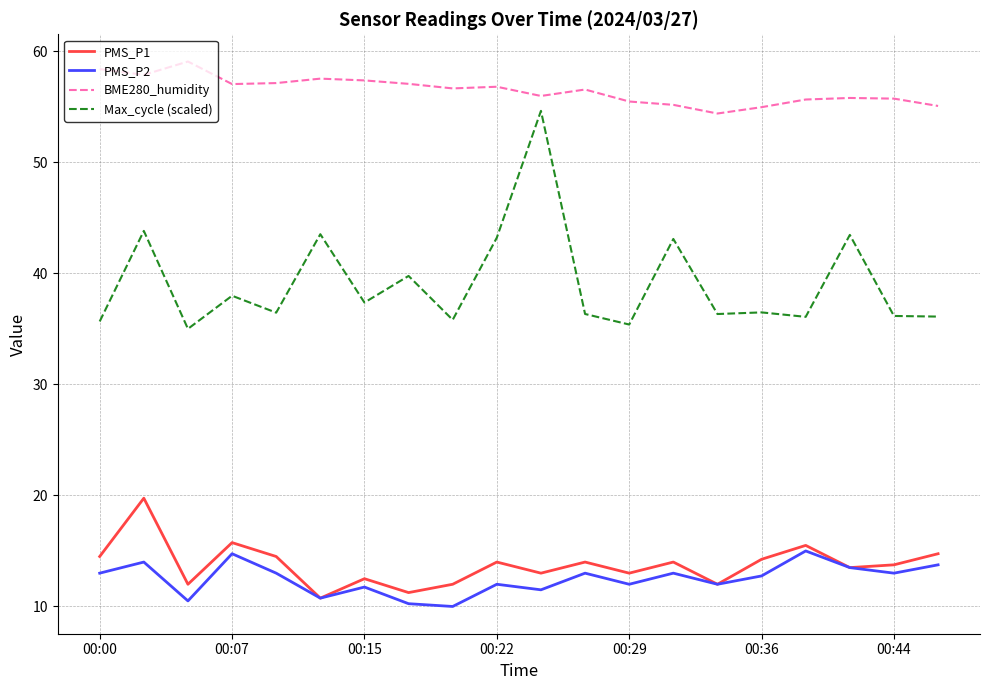

What is the smallest value displayed?

10.0